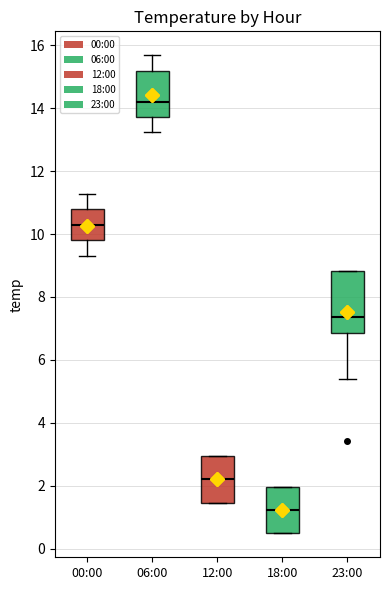

Where does the lower whisker of the box for 06:00 end on the y-axis? The values are not printed on the chart, so give them approximately, as read against the axis.

13.2